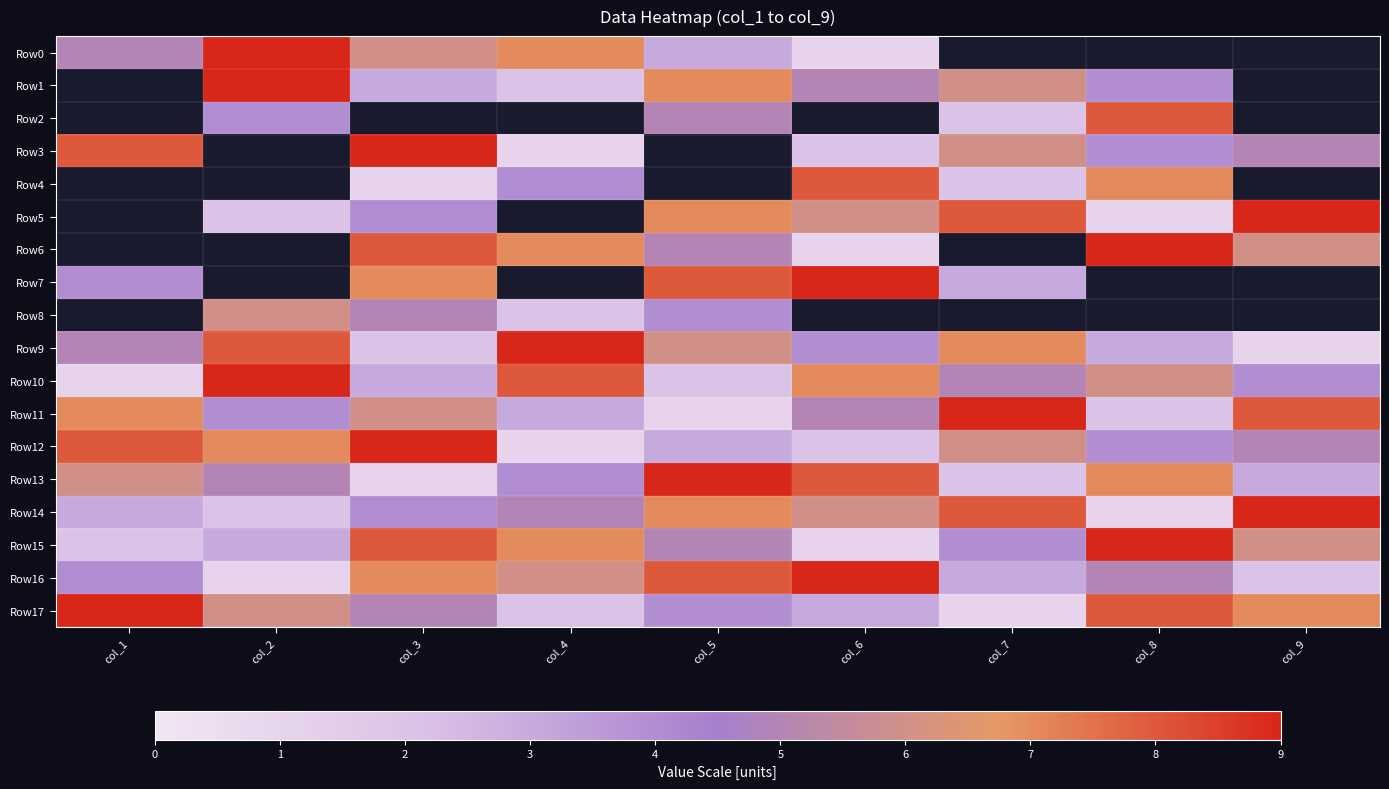

Between col_2 and col_4, which series saw the biggest shift?

Row1